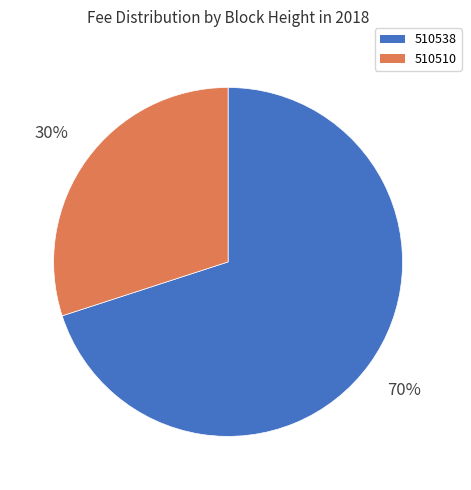

How many slices are in this pie chart?

2